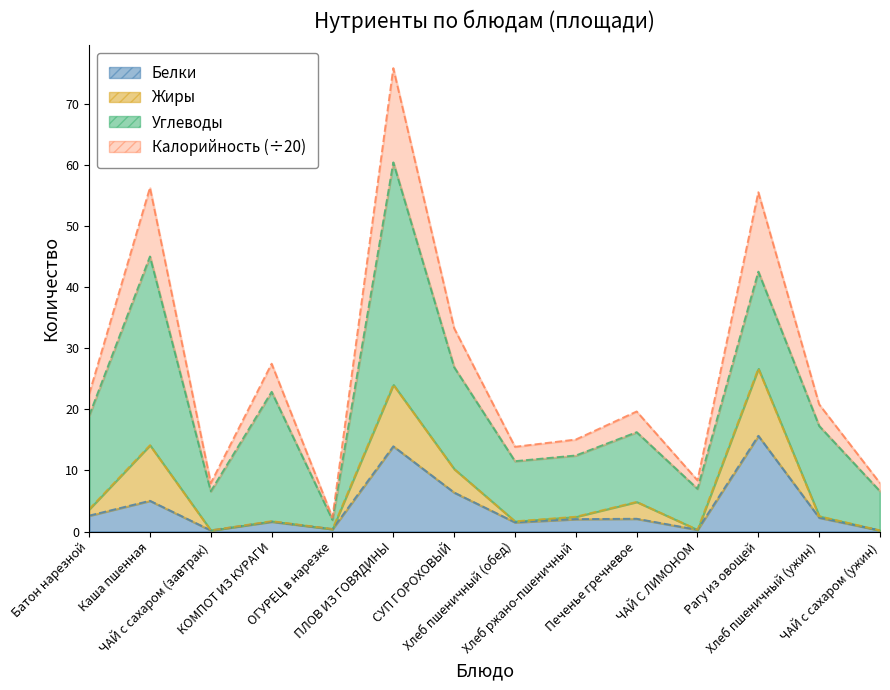

The Калорийность series shows 7.4 at Печенье гречневое. True or false?

False